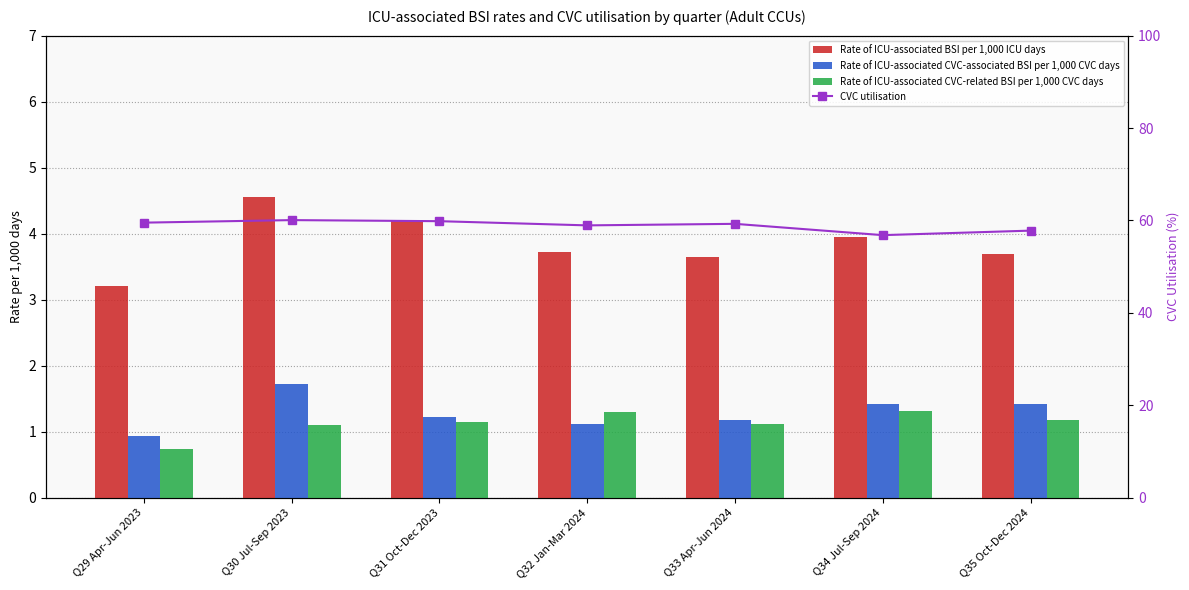

Which series has the largest range (max minus min)?

CVC utilisation